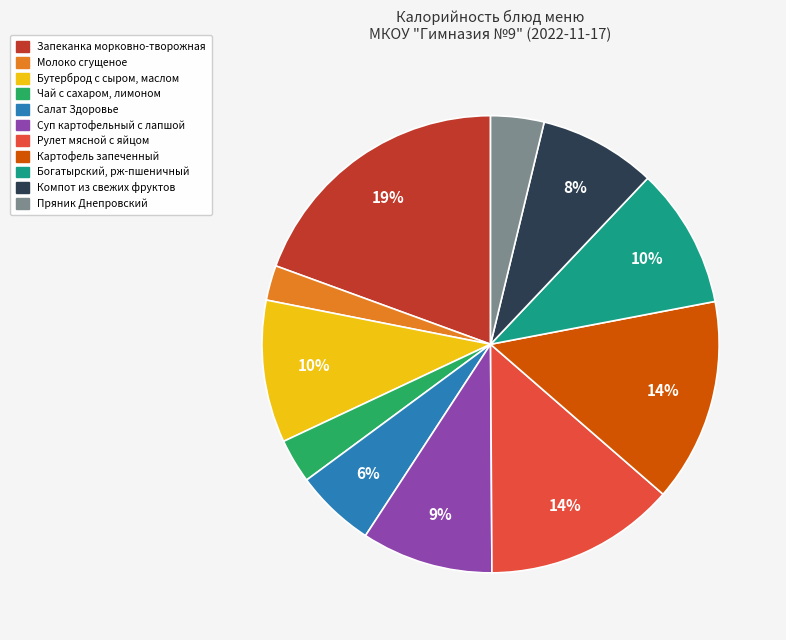

How many segments does this pie chart have?

11